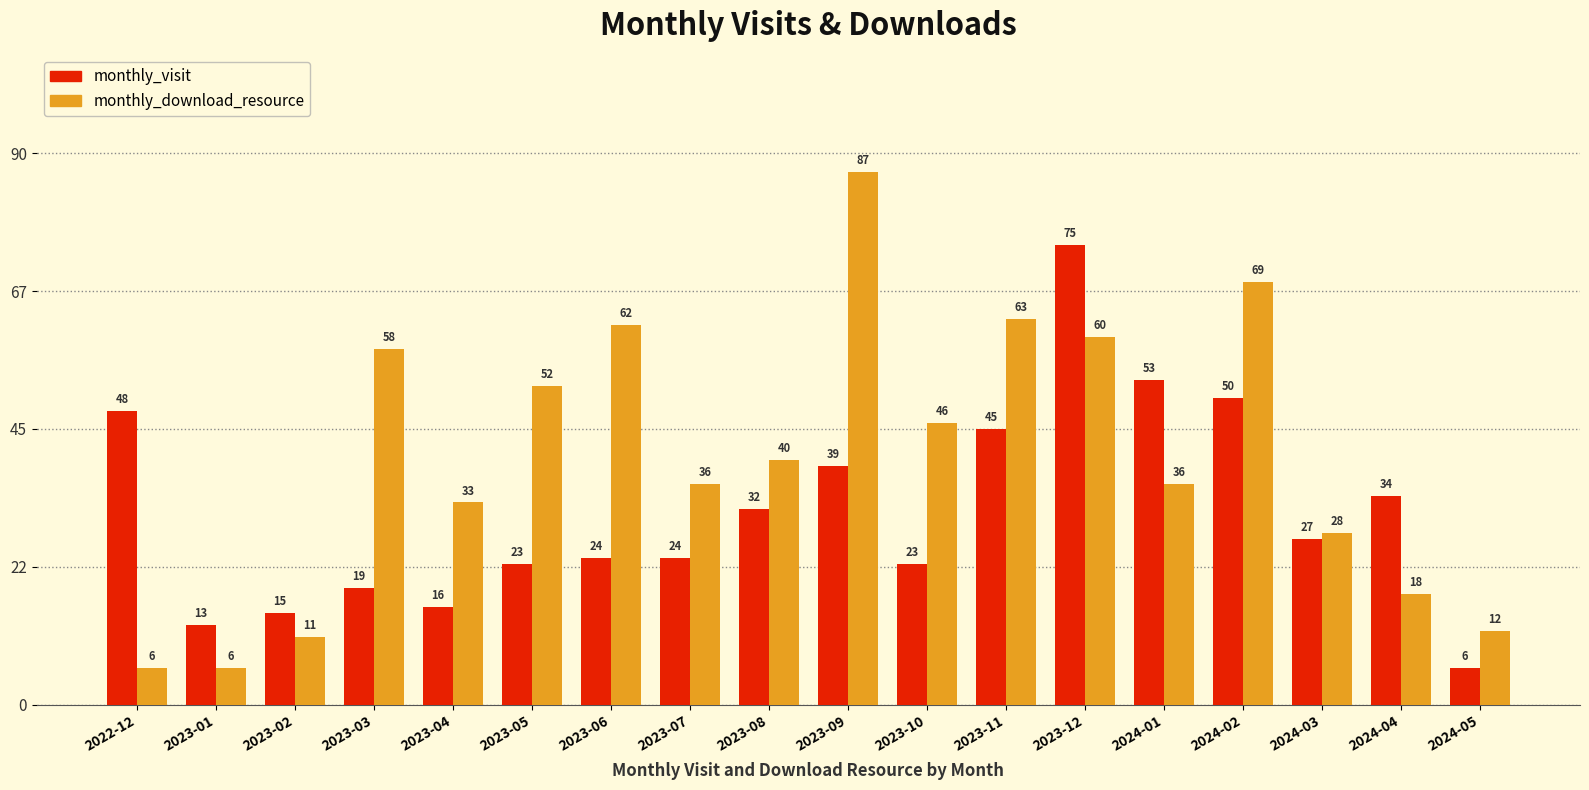

Is the value of monthly_download_resource at 2023-07 greater than the value of monthly_visit at 2023-02?

Yes